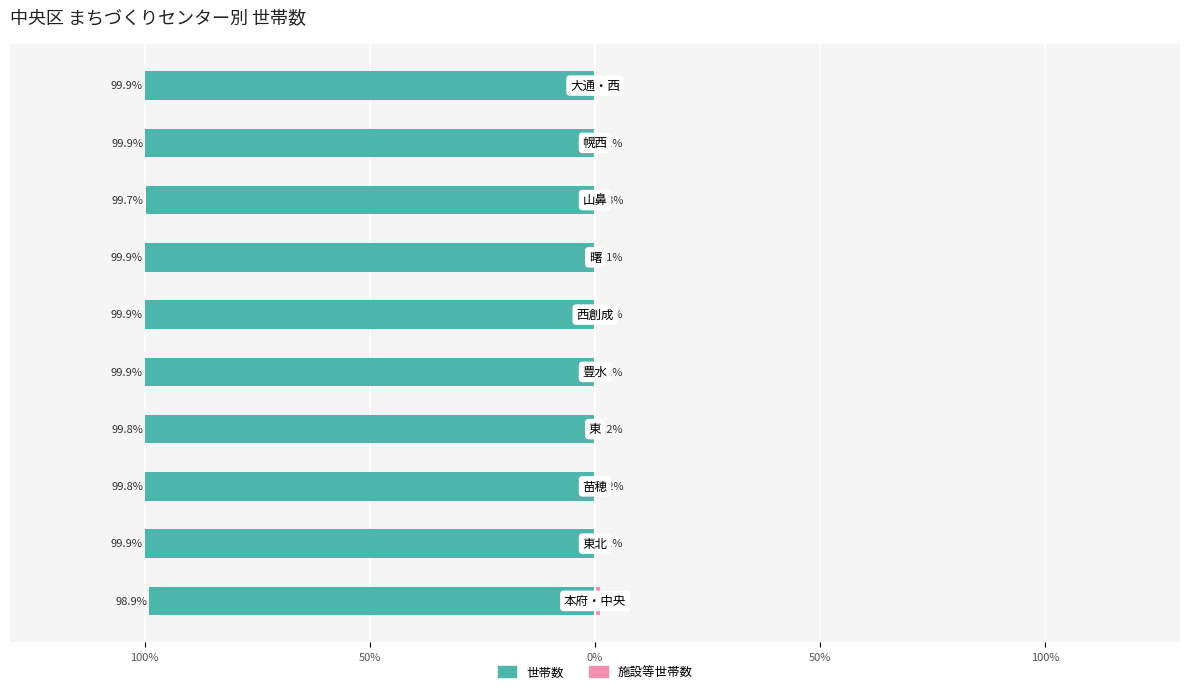

The value of 施設等世帯数 at 50% is 0.2. True or false?

False